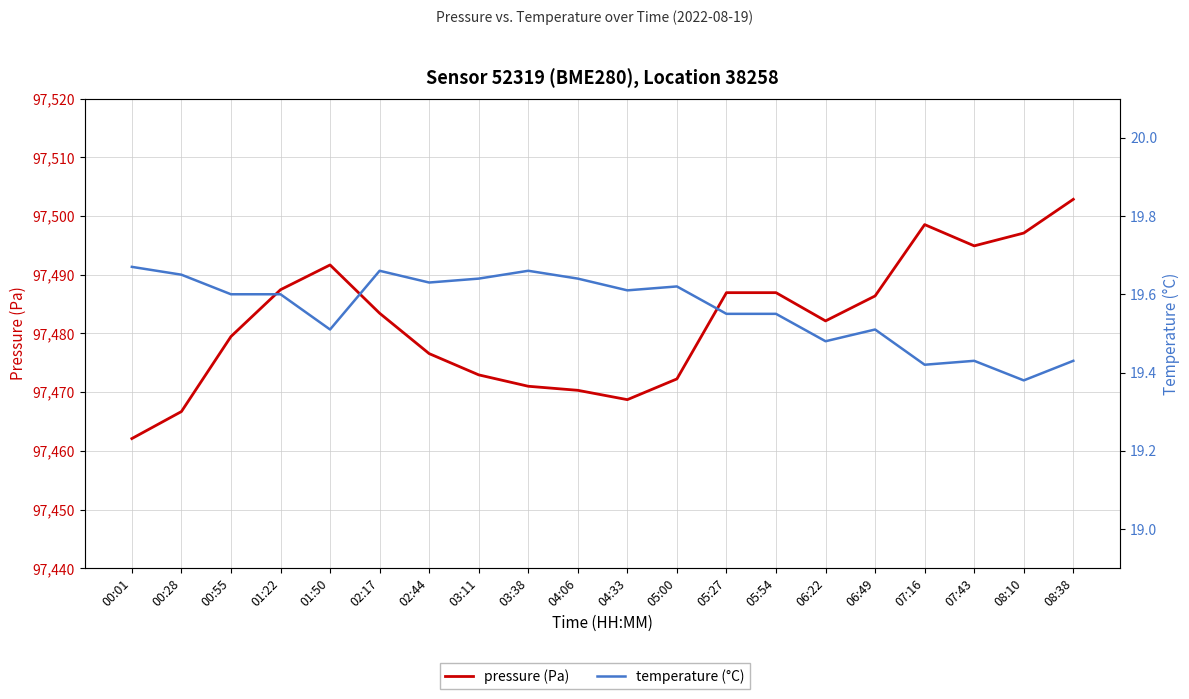

In temperature (°C), how many points are lower than both neighbors (excluding endpoints)?

6